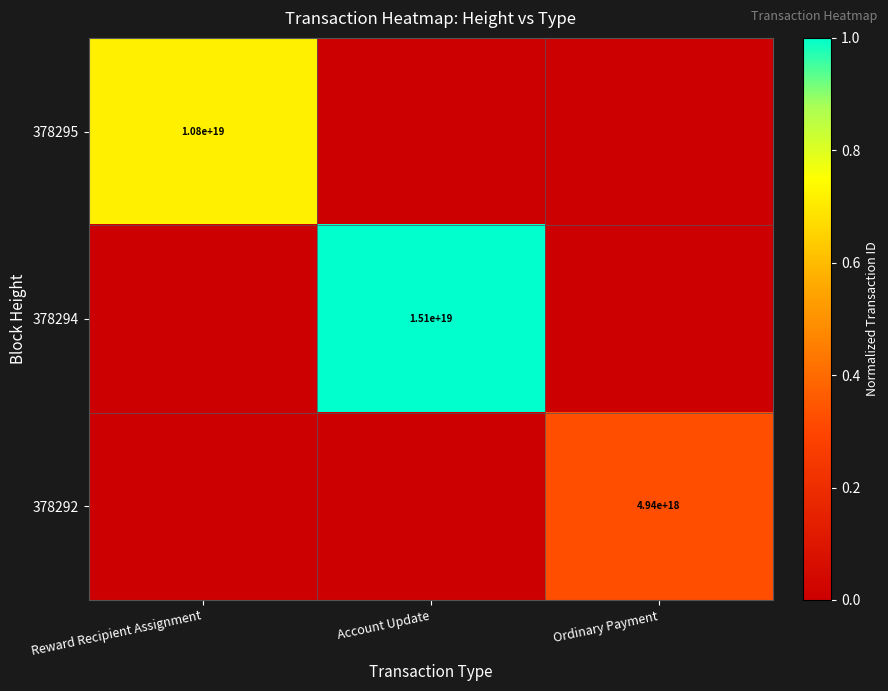

The 378292 series shows 1911363432123099392 at Ordinary Payment. True or false?

False